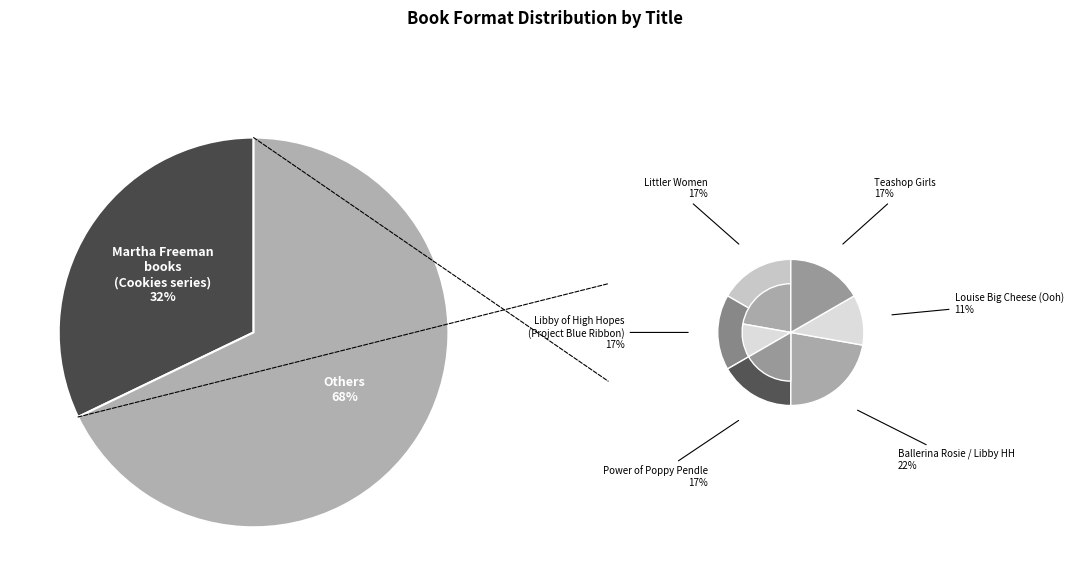

Is P.S. Send More Cookies the majority of the pie?

No